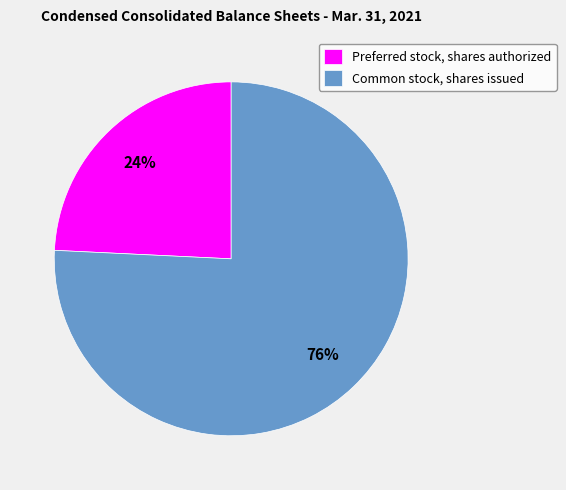

To the nearest percent, what percentage of the pie is Common stock, shares issued?

76%